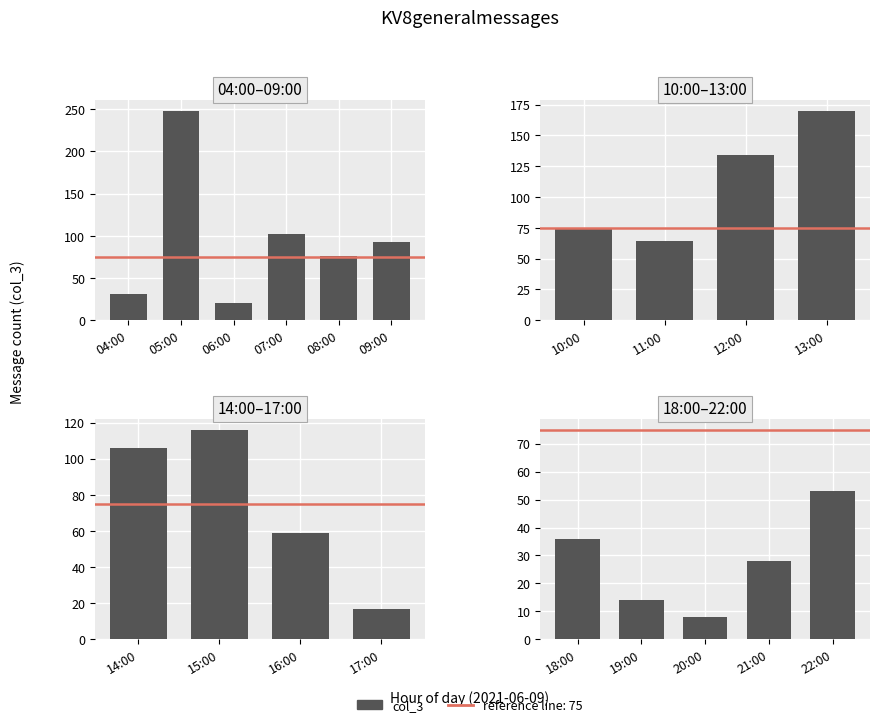

What is the sum of all values?

1450